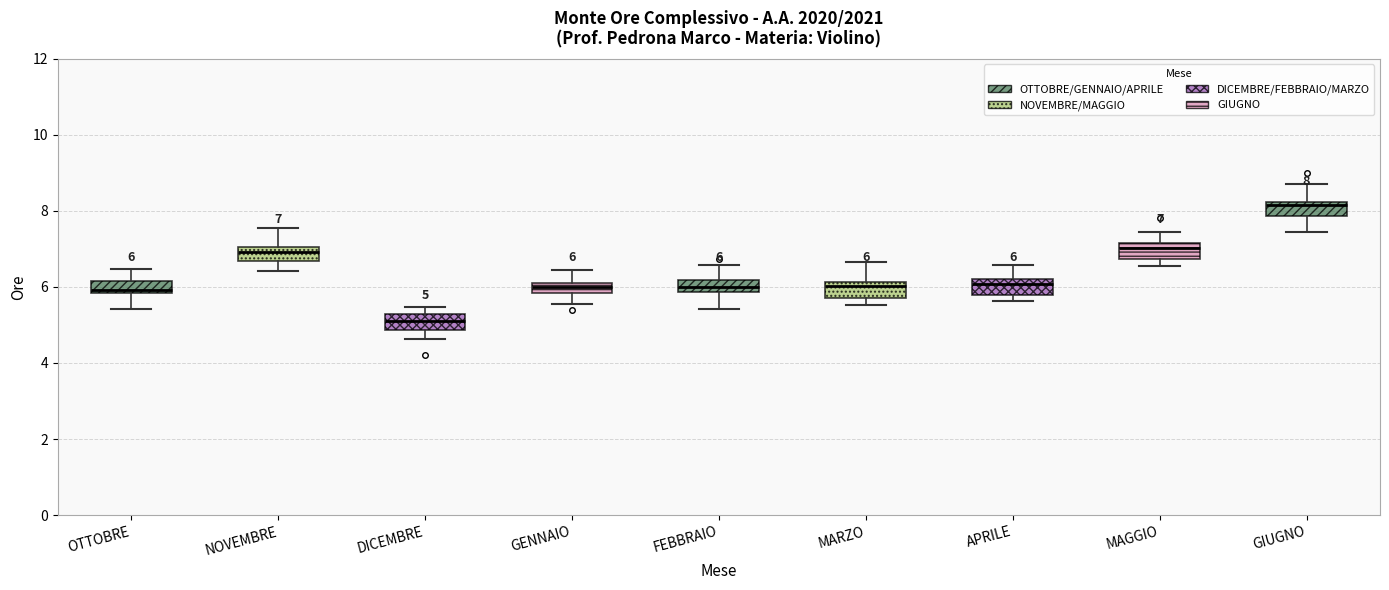

Which box's median line is the highest?

GIUGNO